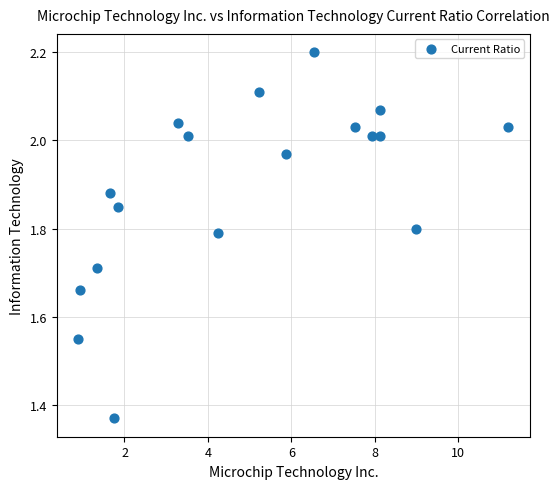

What is the range of Y values (max minus min)?

0.8